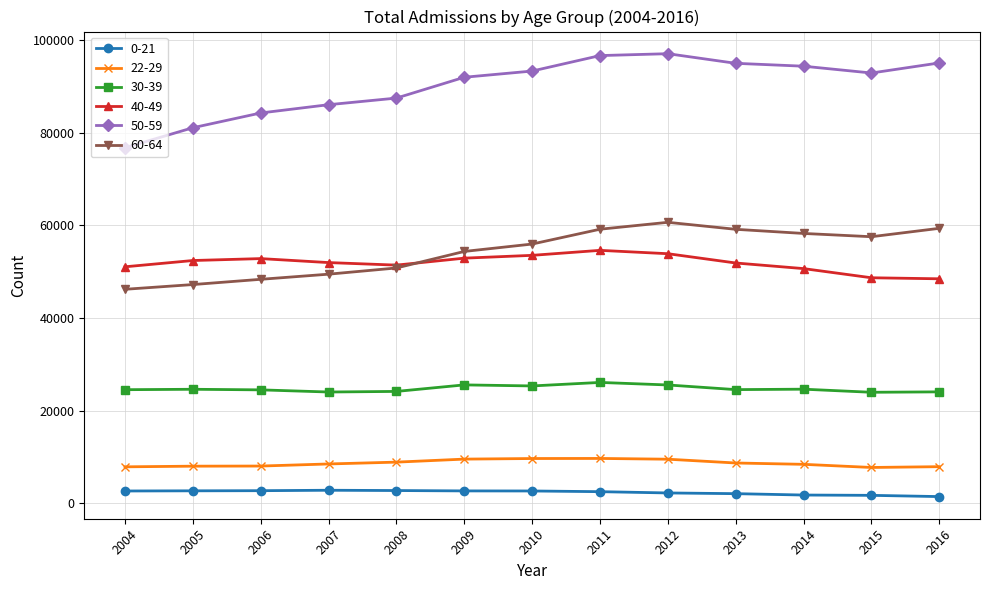

True or false: 0-21 and 50-59 cross at least once.

False